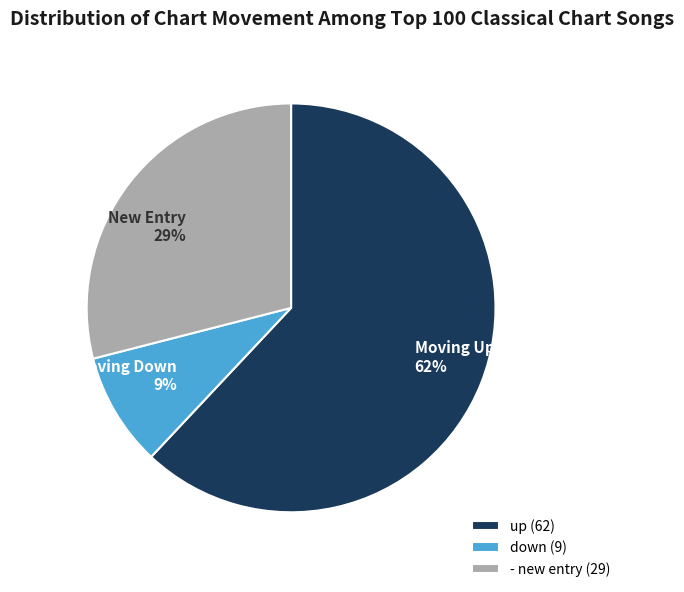

To the nearest percent, what is the average slice percentage?

33%